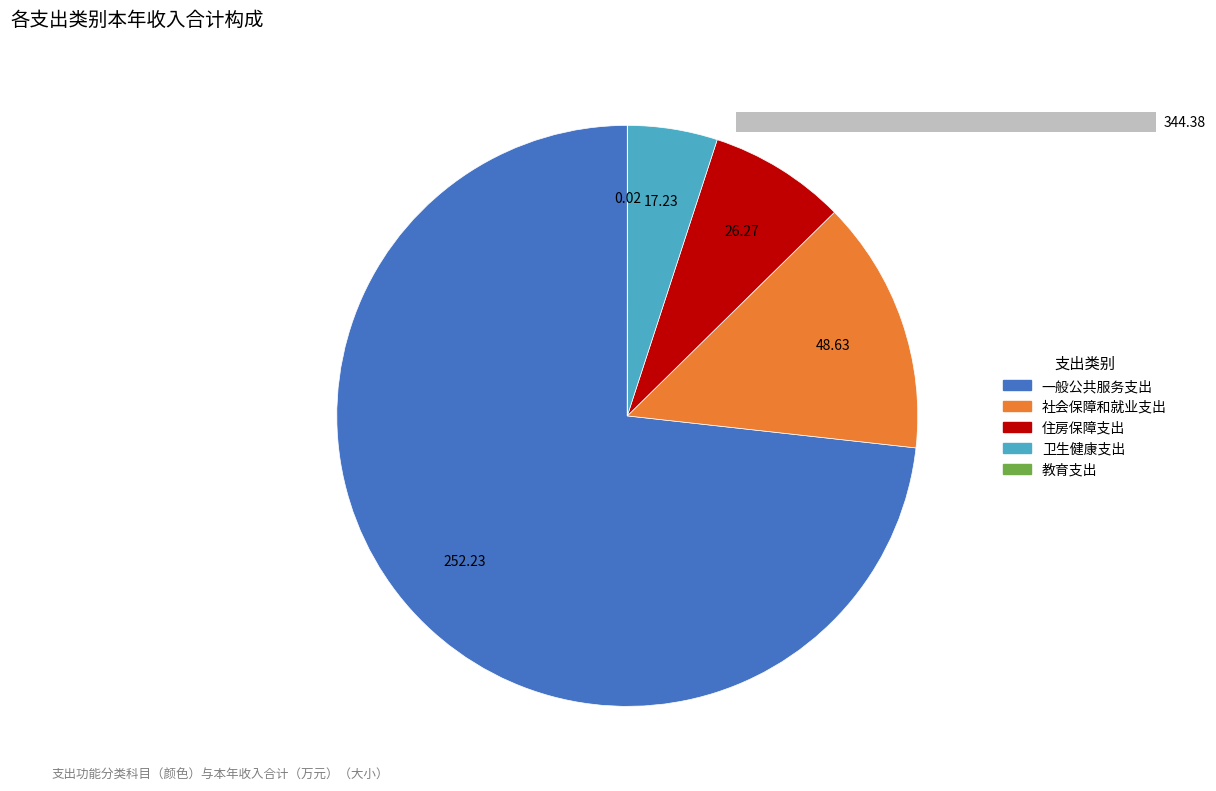

How many segments does this pie chart have?

5